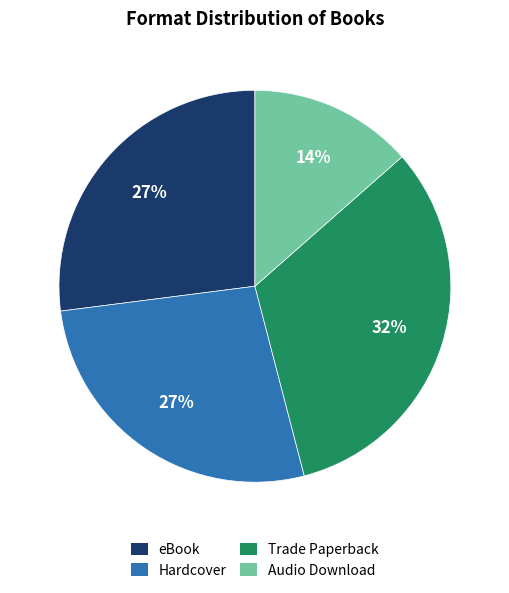

Between Hardcover and Audio Download, which is larger?

Hardcover